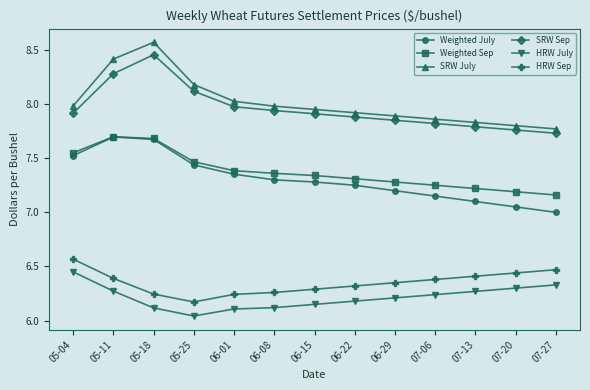

At how many categories does at least one series exceed 6?

13